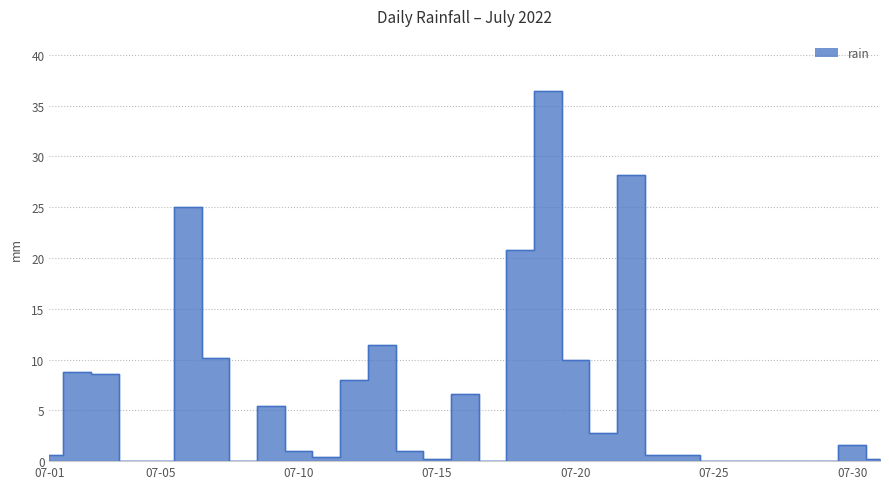

What is the difference between the second highest and second lowest values?

28.2